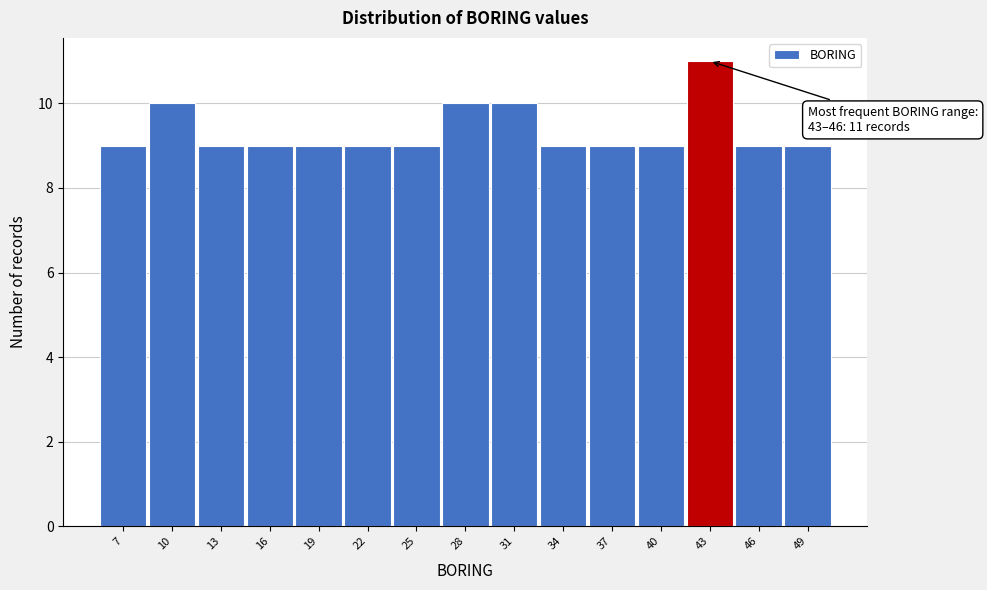

Reading left to right, list all the values displayed in this chart.

7=9	10=10	13=9	16=9	19=9	22=9	25=9	28=10	31=10	34=9	37=9	40=9	43=11	46=9	49=9